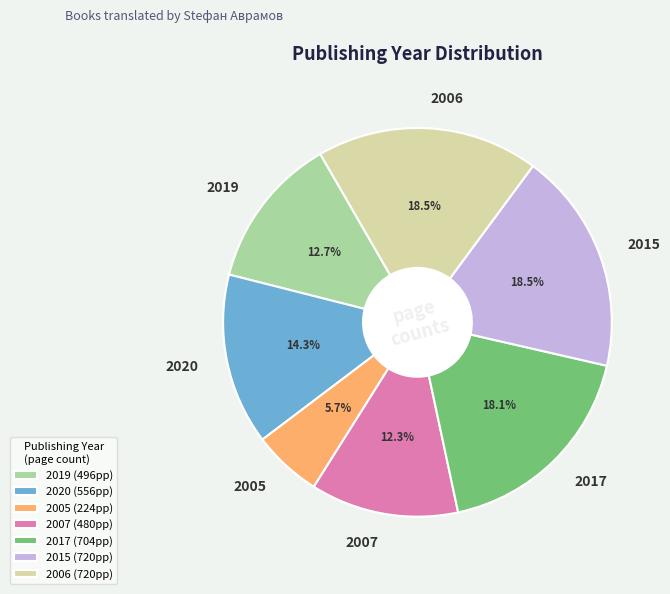

What percentage is the 2007 slice, to the nearest percent?

12%